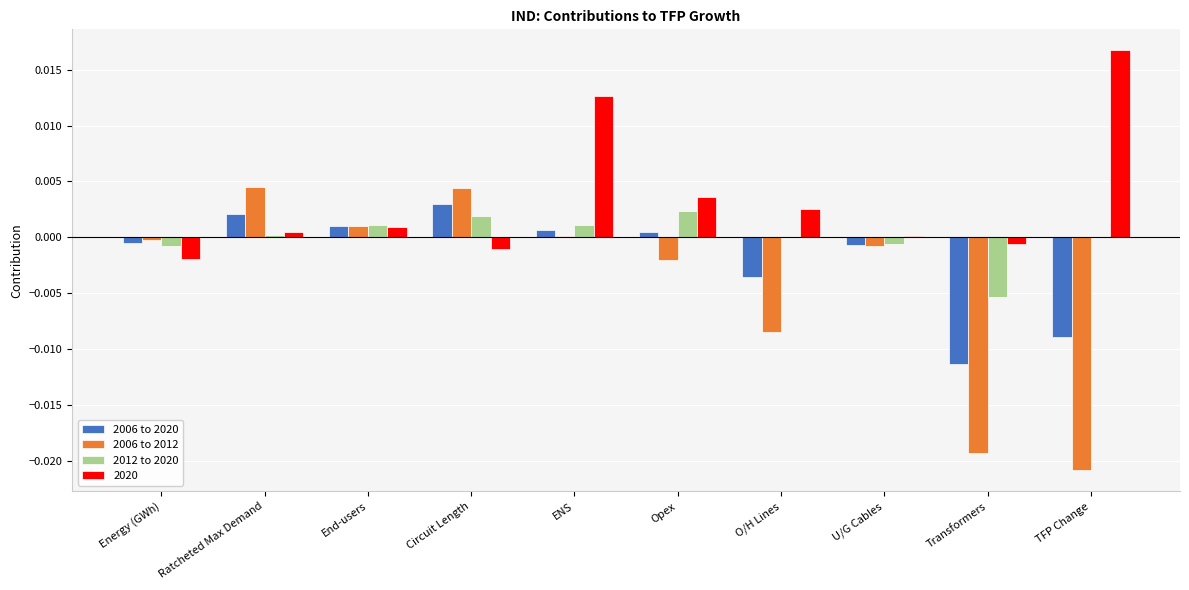

Which series changed the most between Ratcheted Max Demand and U/G Cables?

2006 to 2012